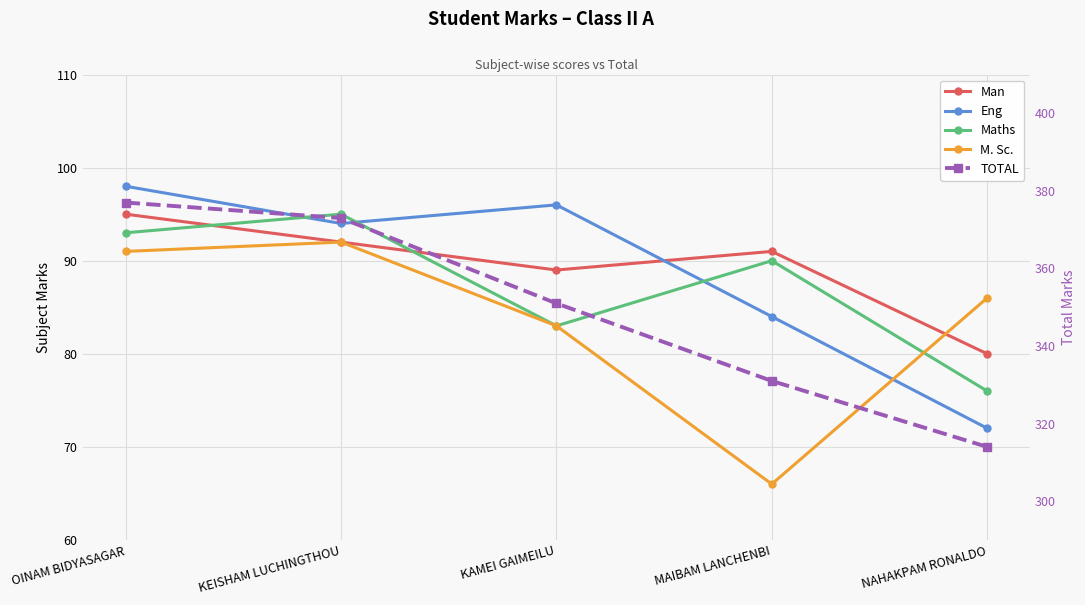

At OINAM BIDYASAGAR, list the series in order from largest to smallest.

TOTAL, Eng, Man, Maths, M. Sc.